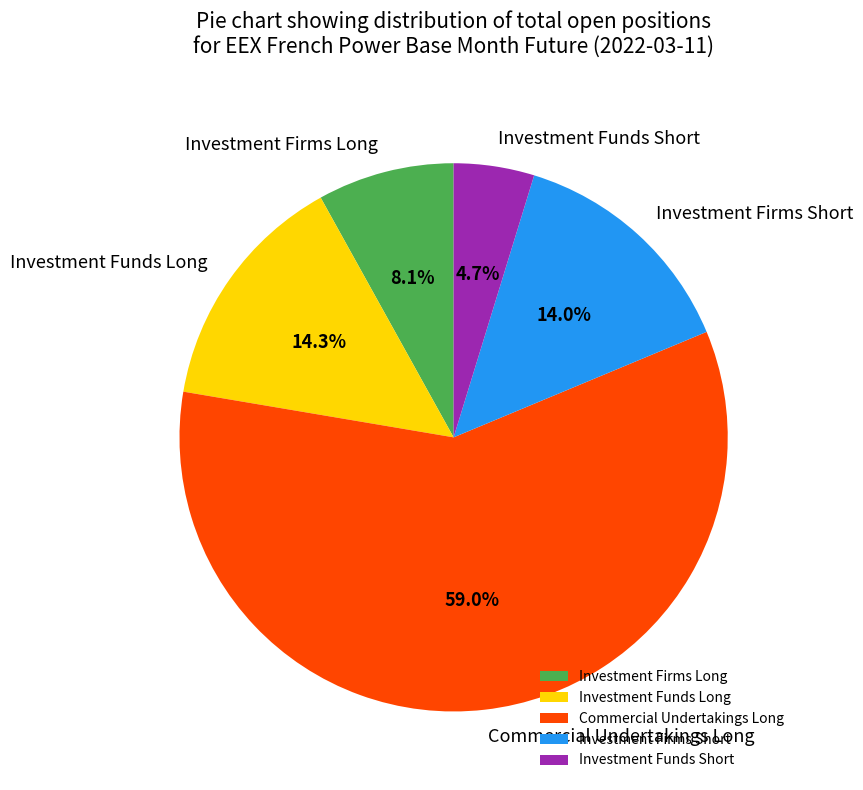

How much of the chart is everything except Investment Funds Short?

95.3%